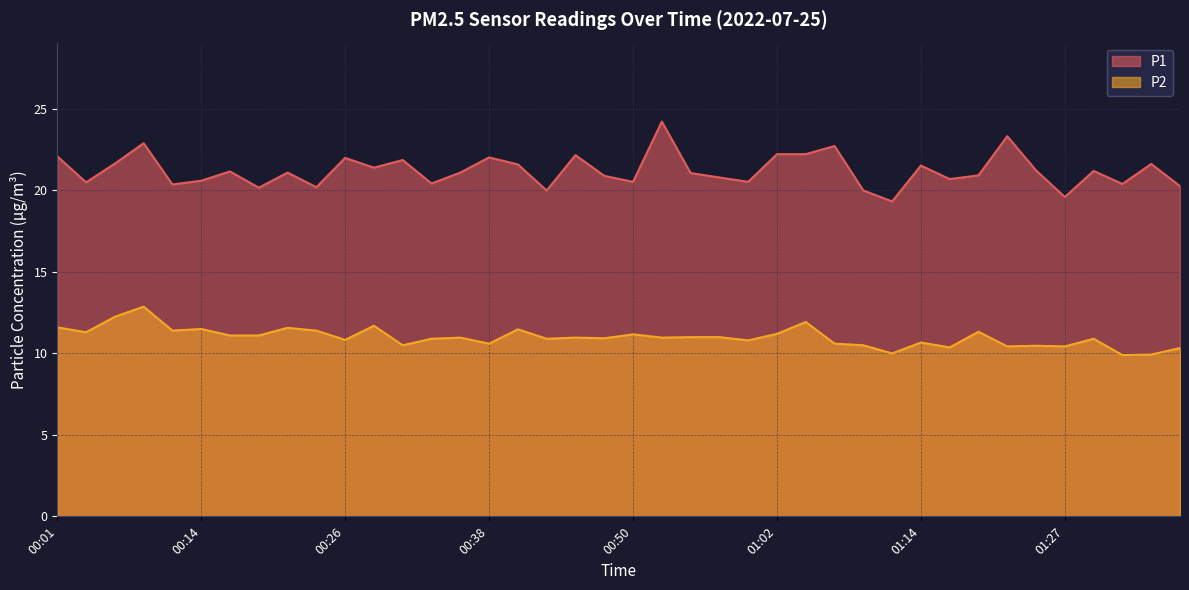

What is the difference between the P2 values at 00:26 and 00:52?

0.1